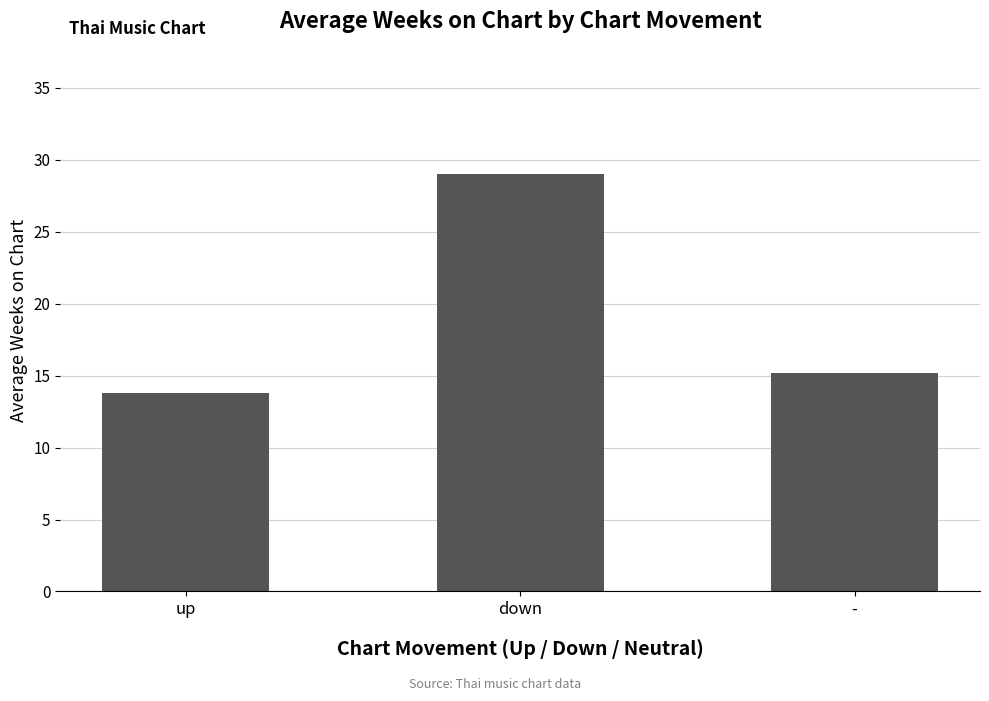

How many data points does each series have?

3